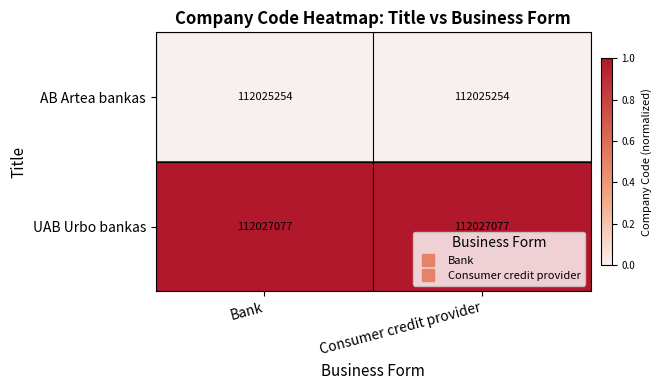

Reading right to left, what are all the values shown in this chart?

AB Artea bankas: 112025254	112025254
UAB Urbo bankas: 112027077	112027077